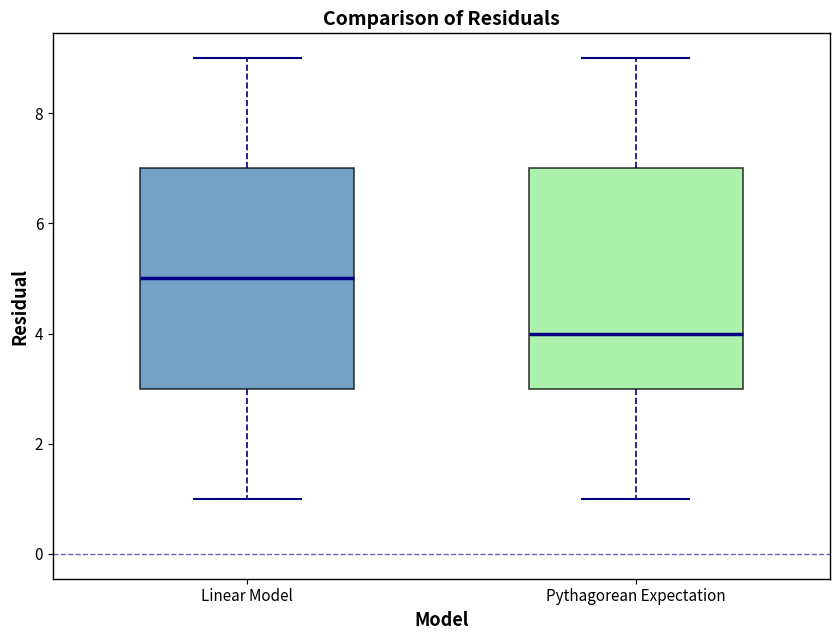

Which box has the lowest median line?

Pythagorean Expectation